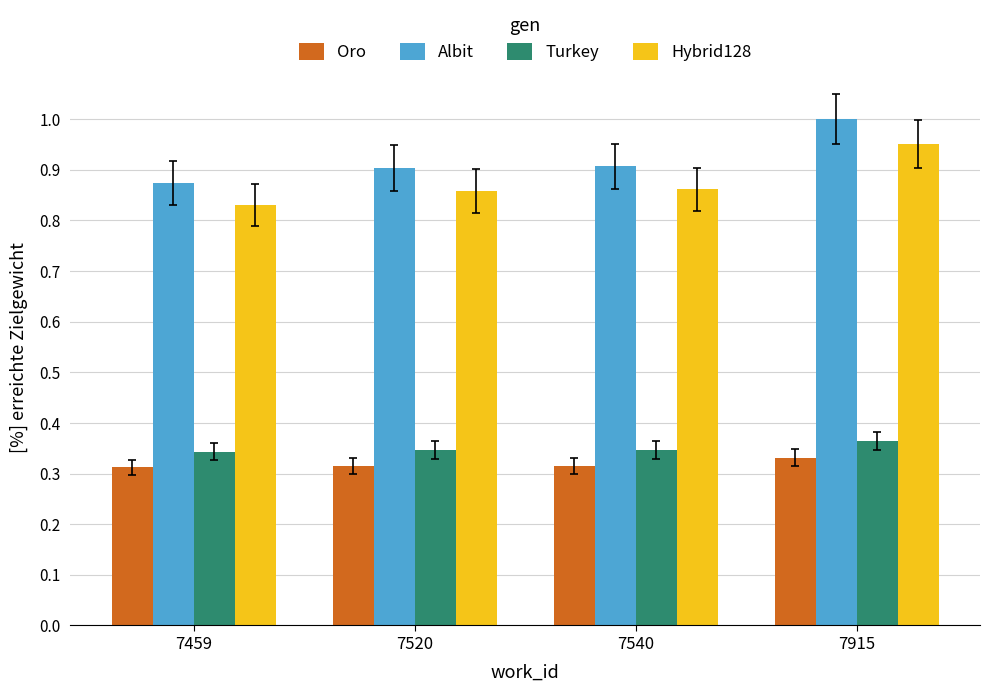

How many bars are there in each group?

4